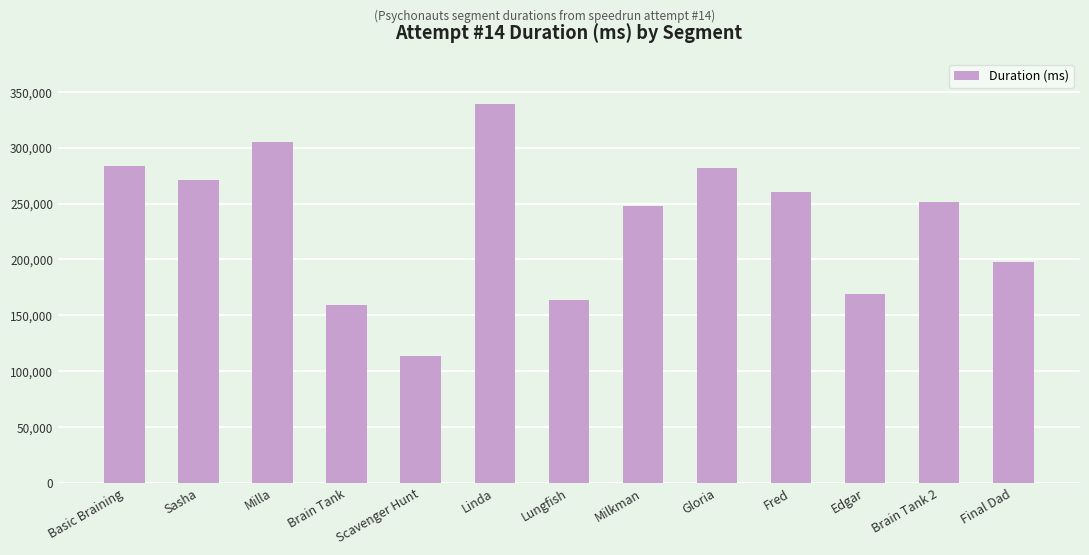

Reading left to right, transcribe all the data shown in this chart.

Basic Braining=283899	Sasha=271329	Milla=304797	Brain Tank=159071	Scavenger Hunt=113715	Linda=338960	Lungfish=163847	Milkman=247568	Gloria=282247	Fred=260440	Edgar=168819	Brain Tank 2=251693	Final Dad=197415